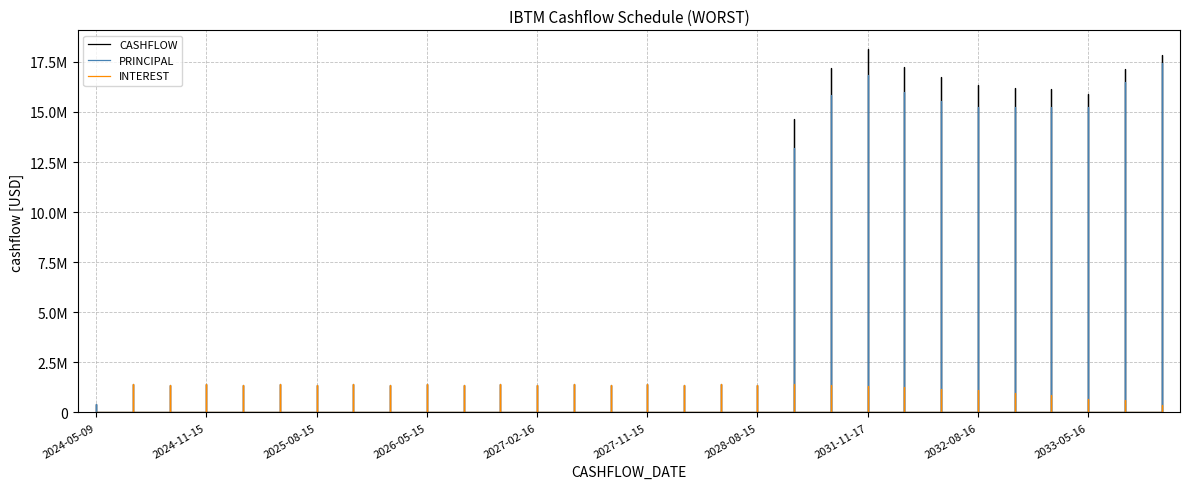

Reading left to right, what are all the values shown in this chart?

CASHFLOW: 2024-05-09=430015.4	2024-05-15=1411192.9	2024-08-15=1348294.5	2024-11-15=1411192.9	2025-02-18=1348294.5	2025-05-15=1411192.9	2025-08-15=1348294.5	2025-11-17=1411192.9	2026-02-17=1348294.5	2026-05-15=1411192.9	2026-08-17=1348294.5	2026-11-16=1411192.9	2027-02-16=1348294.5	2027-05-17=1411192.9	2027-08-16=1348294.5	2027-11-15=1411192.9	2028-02-15=1348294.5	2028-05-15=1411192.9	2028-08-15=1348294.5	2031-05-15=14635532.1	2031-08-15=17182617.1	2031-11-17=18165198.8	2032-02-17=17250650.8	2032-05-17=16749599.9	2032-08-16=16341938.5	2032-11-15=16215982.6	2033-02-15=16136947.9	2033-05-16=15903768.2	2033-08-15=17119082.6	2033-11-15=17820474.8
PRINCIPAL: 2024-05-09=430015.4	2024-05-15=0.0	2024-08-15=0.0	2024-11-15=0.0	2025-02-18=0.0	2025-05-15=0.0	2025-08-15=0.0	2025-11-17=0.0	2026-02-17=0.0	2026-05-15=0.0	2026-08-17=0.0	2026-11-16=0.0	2027-02-16=0.0	2027-05-17=0.0	2027-08-16=0.0	2027-11-15=0.0	2028-02-15=0.0	2028-05-15=0.0	2028-08-15=0.0	2031-05-15=13224339.2	2031-08-15=15834322.6	2031-11-17=16861453.7	2032-02-17=16001320.9	2032-05-17=15561777.2	2032-08-16=15242620.9	2032-11-15=15251860.5	2033-02-15=15247216.4	2033-05-16=15254215.7	2033-08-15=16496177.4	2033-11-15=17428337.3
INTEREST: 2024-05-09=0.0	2024-05-15=1411192.9	2024-08-15=1348294.5	2024-11-15=1411192.9	2025-02-18=1348294.5	2025-05-15=1411192.9	2025-08-15=1348294.5	2025-11-17=1411192.9	2026-02-17=1348294.5	2026-05-15=1411192.9	2026-08-17=1348294.5	2026-11-16=1411192.9	2027-02-16=1348294.5	2027-05-17=1411192.9	2027-08-16=1348294.5	2027-11-15=1411192.9	2028-02-15=1348294.5	2028-05-15=1411192.9	2028-08-15=1348294.5	2031-05-15=1411192.9	2031-08-15=1348294.5	2031-11-17=1303745.1	2032-02-17=1249329.9	2032-05-17=1187822.6	2032-08-16=1099317.6	2032-11-15=964122.1	2033-02-15=889731.5	2033-05-16=649552.5	2033-08-15=622905.2	2033-11-15=392137.6